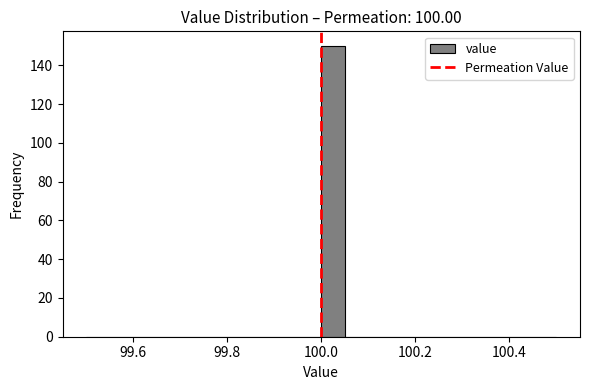

Around what value on the x-axis is the tallest bar? Give the approximate position of its centre, as read against the axis.

100.02